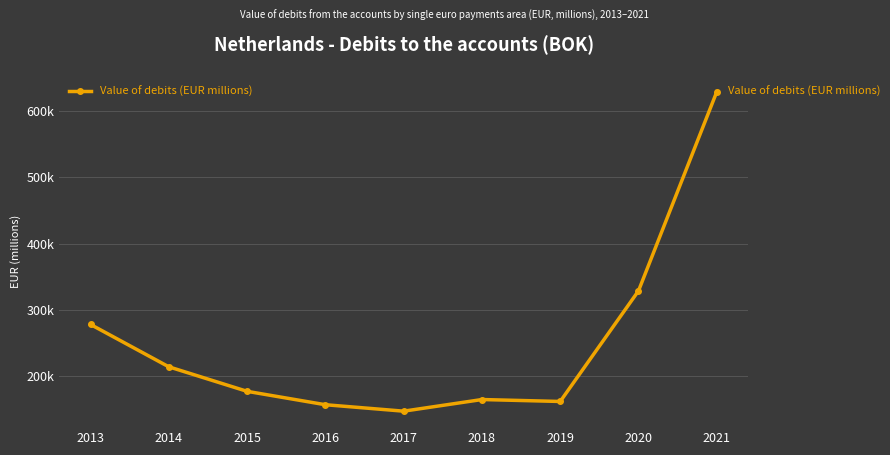

What is the sum of all values?

2252603.9